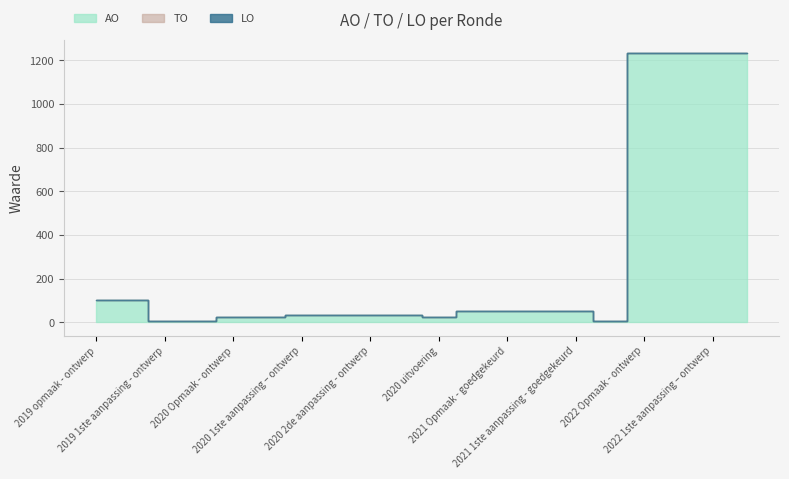

Reading left to right, transcribe all the data shown in this chart.

AO: 100	100	5	5	25	25	35	35	35	35	24	50	50	50	50	8	1233	1233	1233	1233
TO: 0	0	0	0	0	0	0	0	0	0	0	0	0	0	0	0	0	0	0	0
LO: 0	0	0	0	0	0	0	0	0	0	0	0	0	0	0	0	0	0	0	0